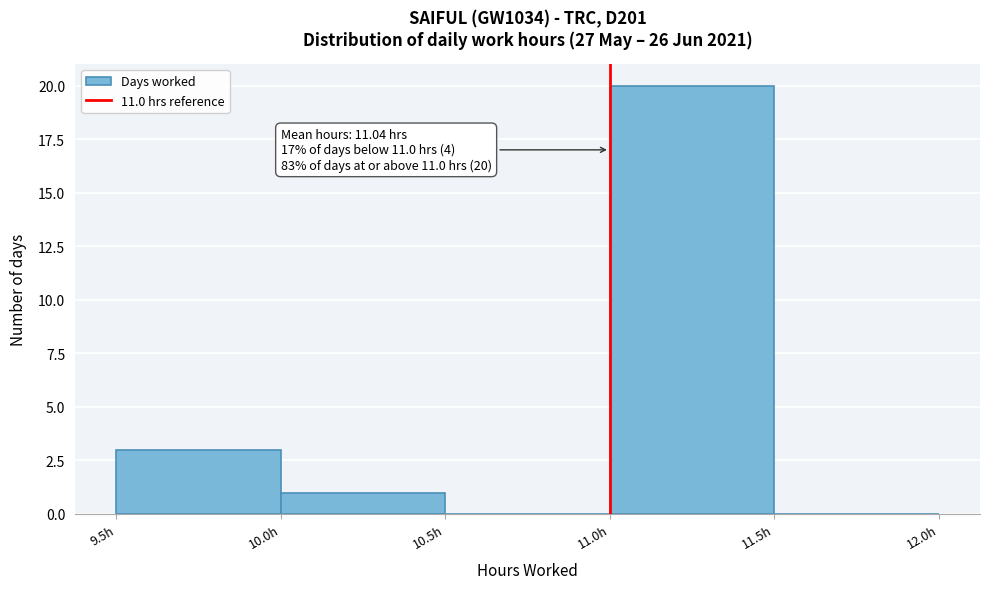

Which range on the x-axis has the tallest bar?

11.0 to 11.5